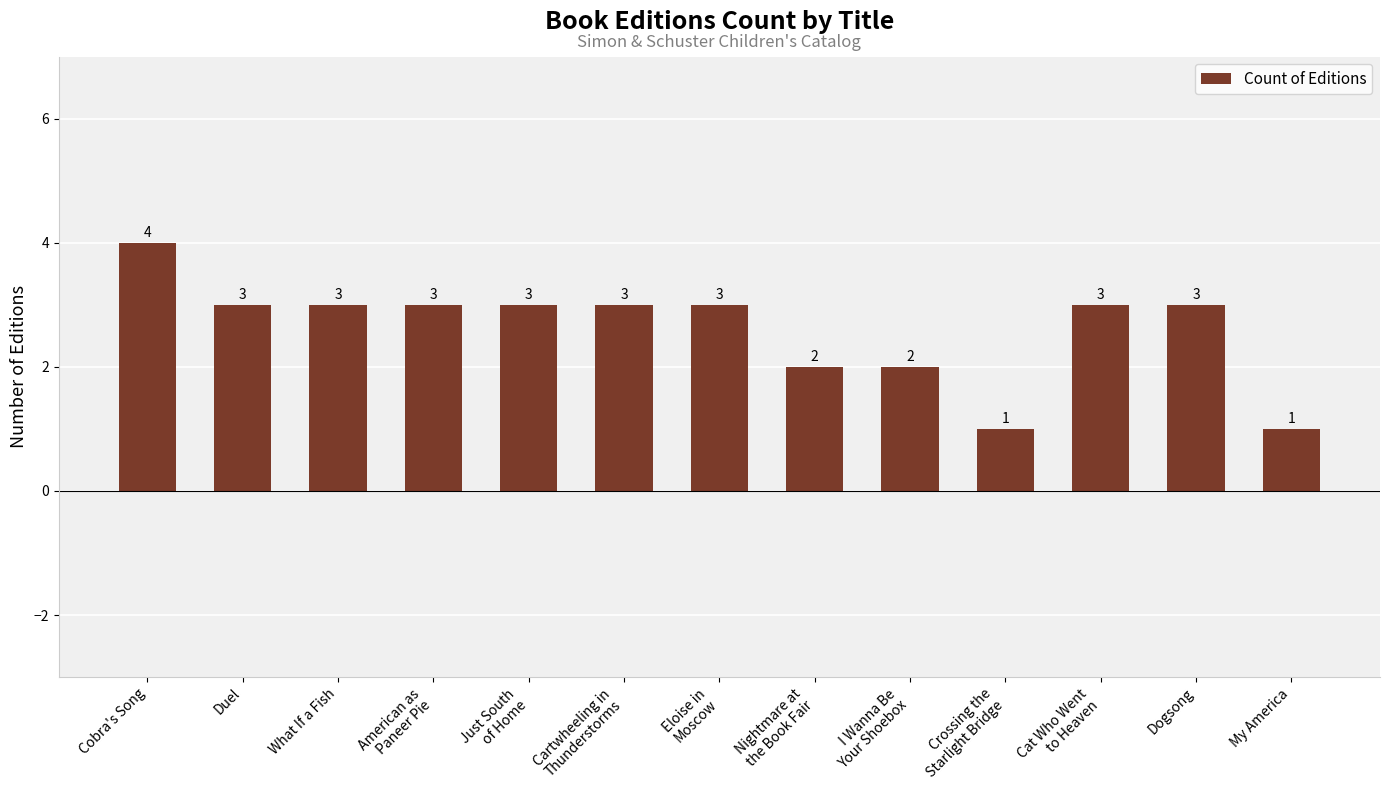

What is the difference between the values at Cartwheeling in
Thunderstorms and I Wanna Be
Your Shoebox?

1